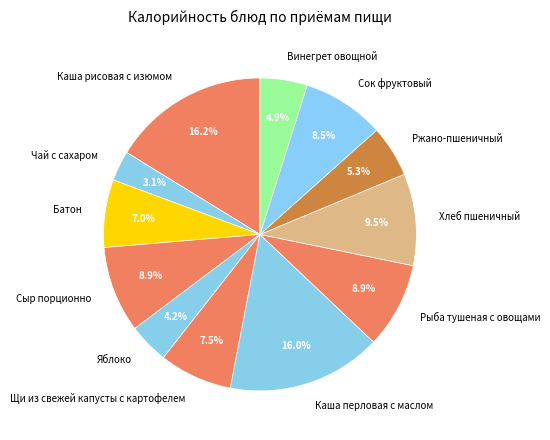

To the nearest percent, what is the difference between the largest and smallest slice percentages?

13%